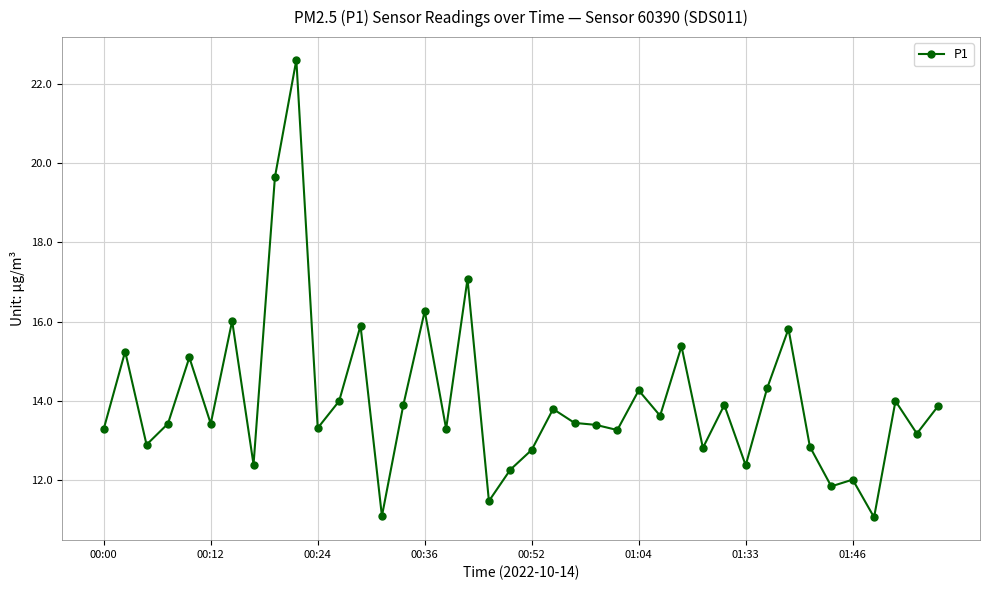

What is the minimum value shown in the chart?

11.1